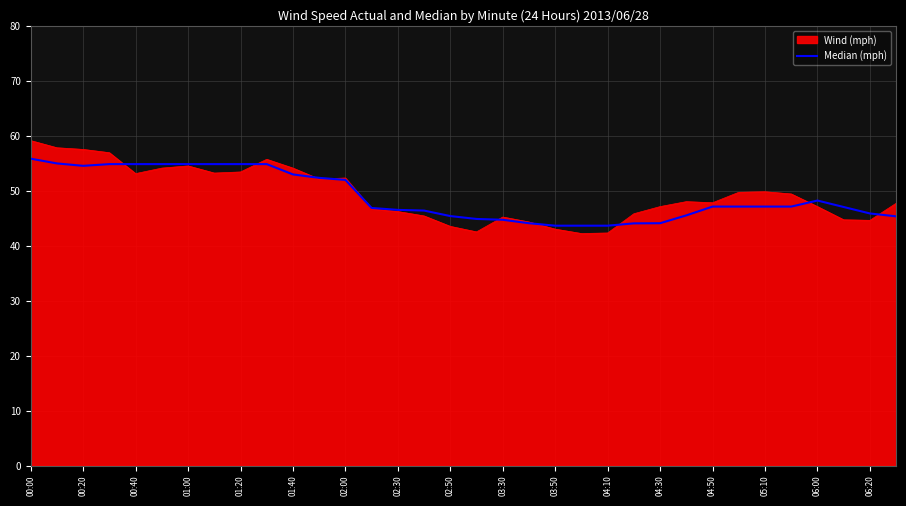

Which series has the widest spread of values?

Wind (mph)